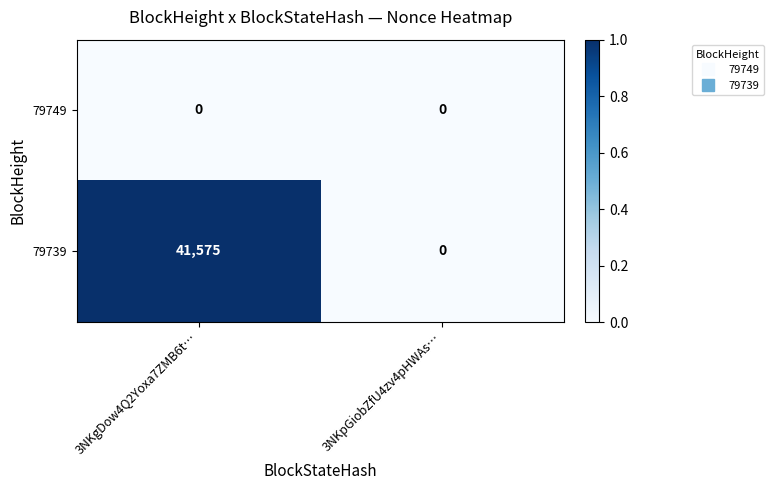

List the series in order of their peak value, lowest first.

79749, 79739